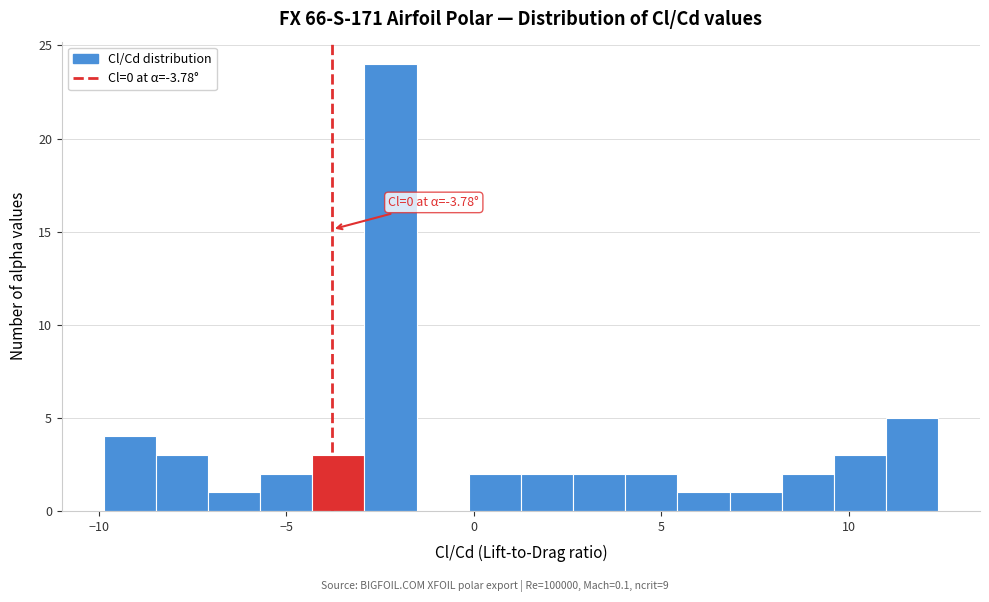

Read against the x-axis, roughly where is the centre of the tallest bar?

-2.0